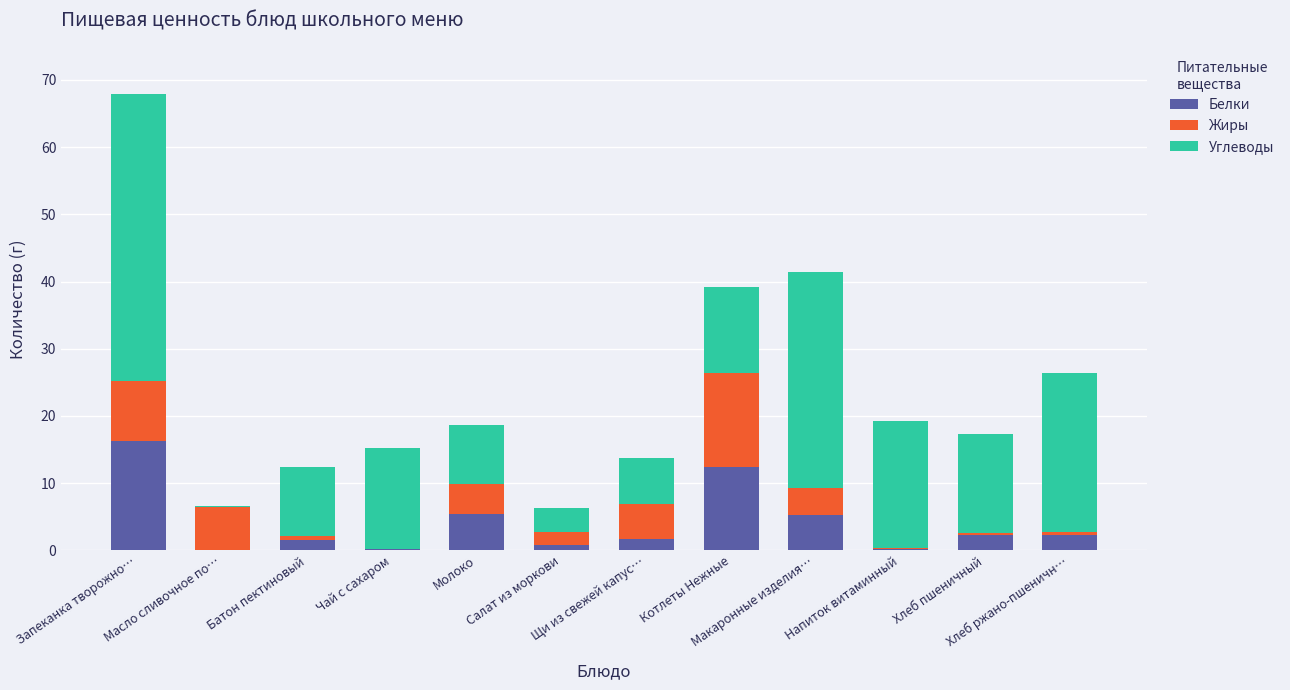

Count the number of data series in this chart.

3